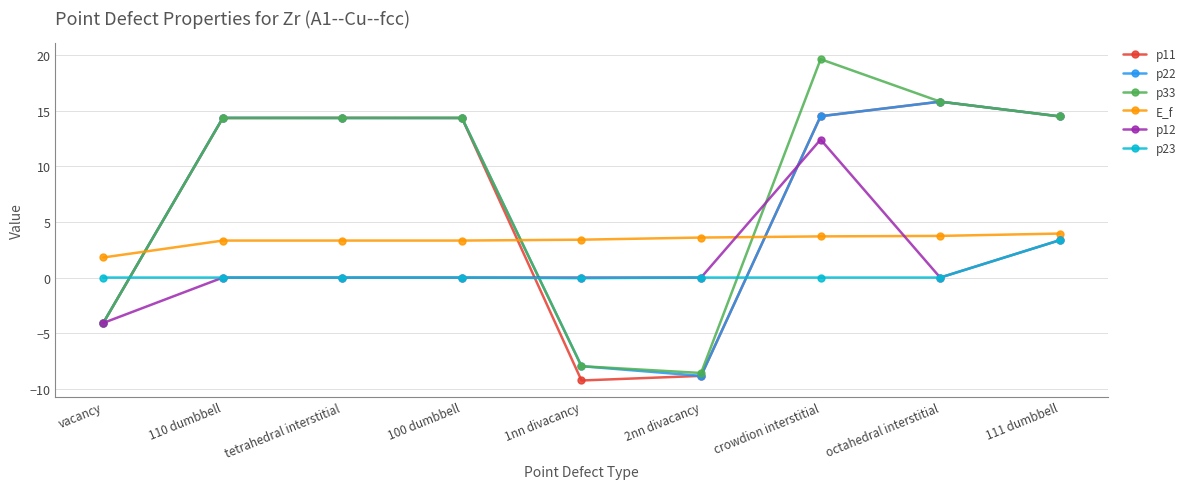

After their last crossing, which series has the higher values: p33 or p12?

p33